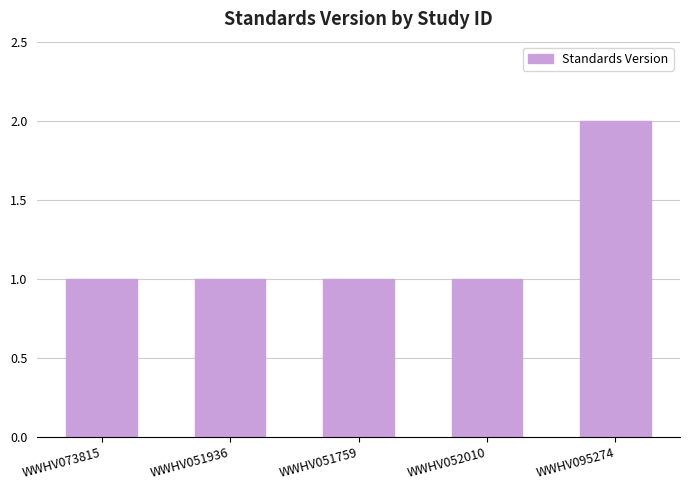

Reading left to right, transcribe all the data shown in this chart.

1	1	1	1	2